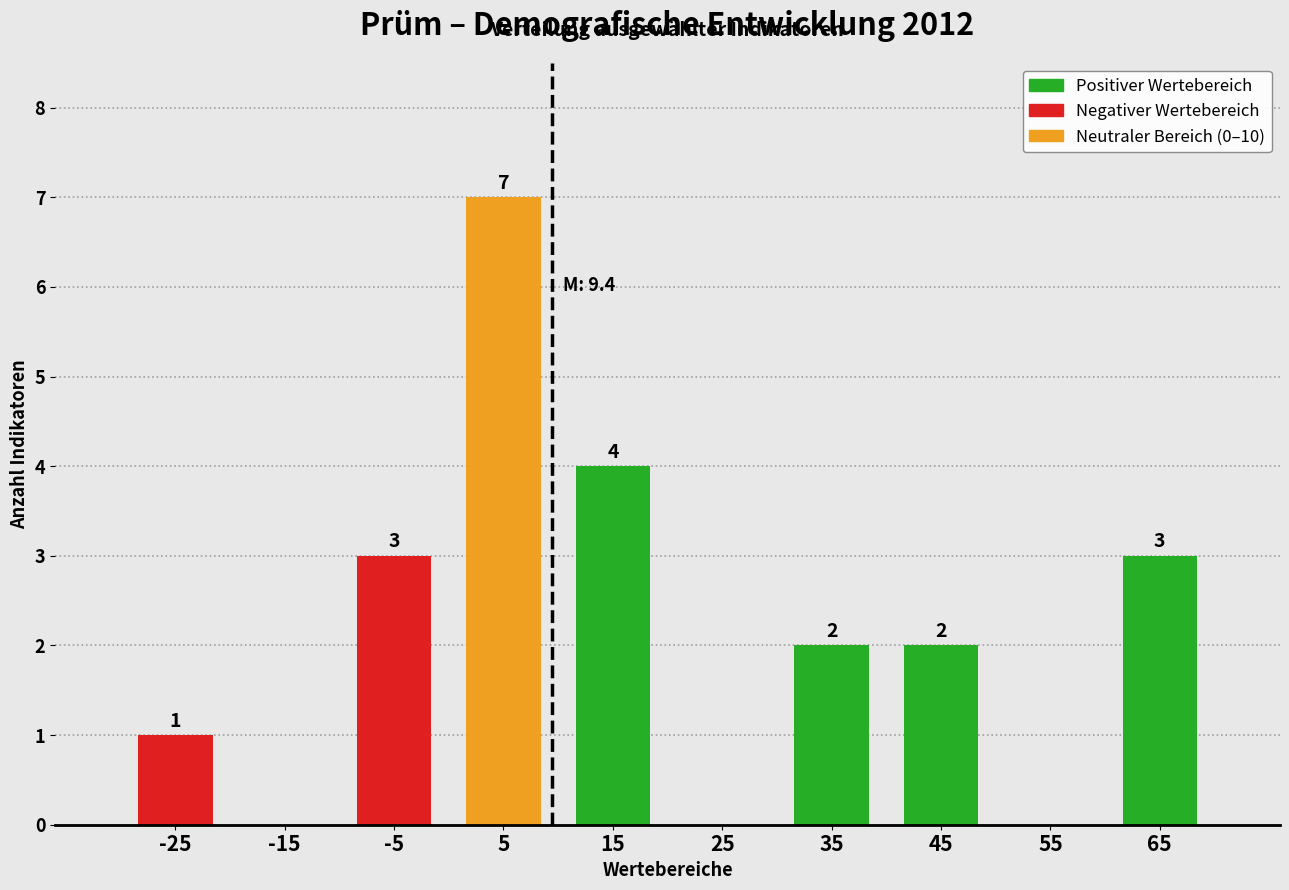

Over which range of the x-axis is the bar tallest?

0 to 10